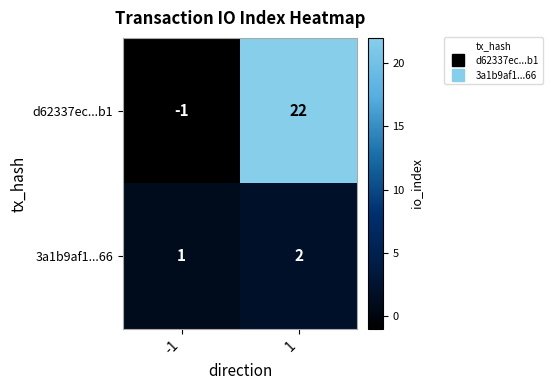

What is the difference between the d62337ec...b1 values at -1 and 1?

23